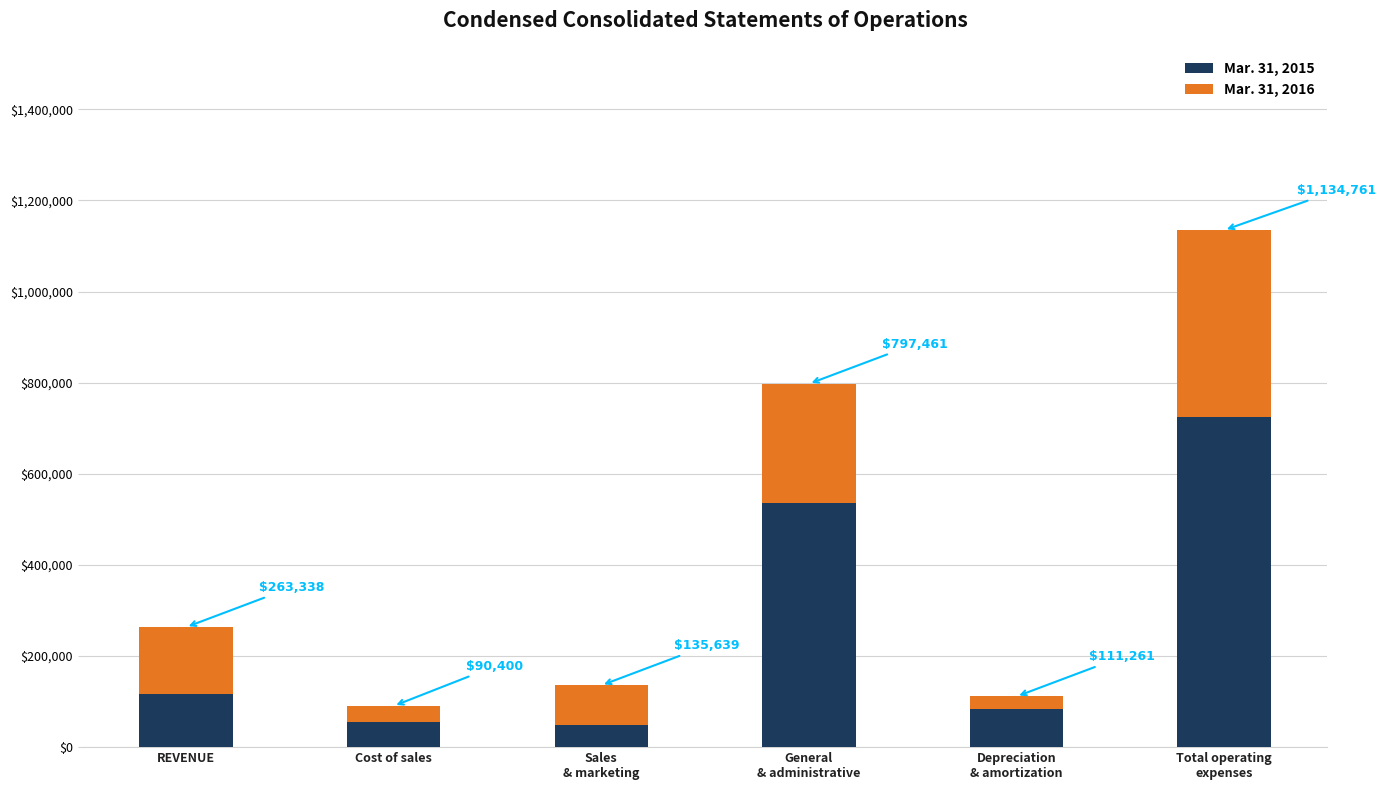

Are the bars horizontal?

No